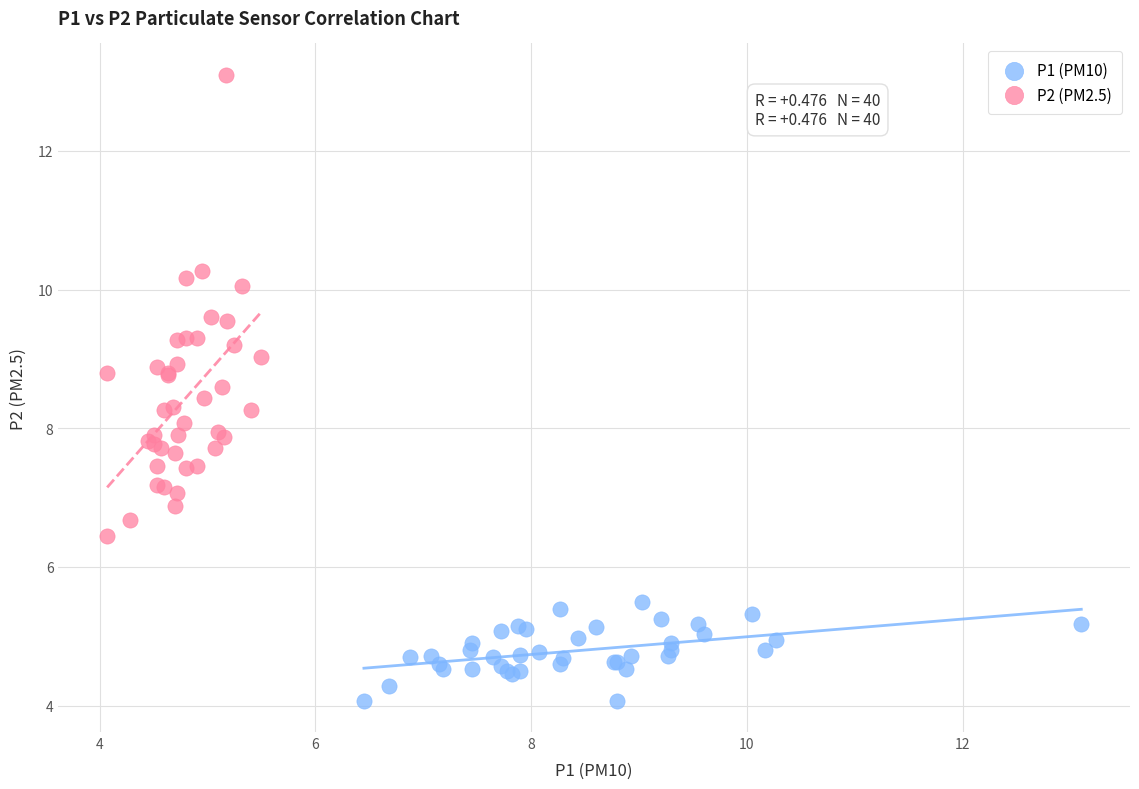

Which series has the widest spread of Y values?

P2 (PM2.5)